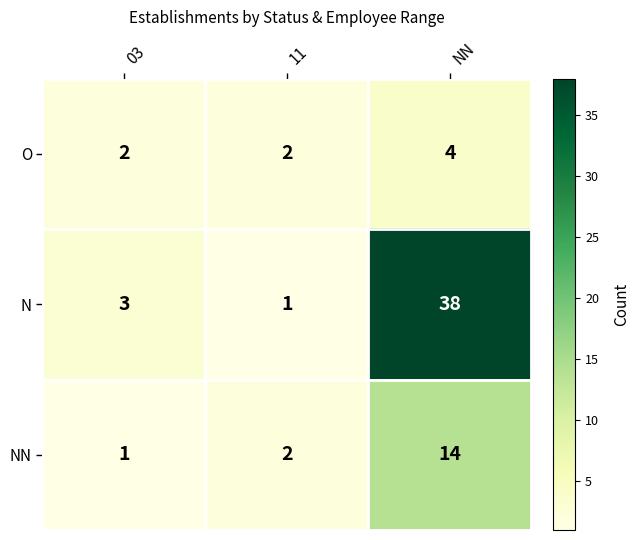

Which series has the largest total across all categories?

N